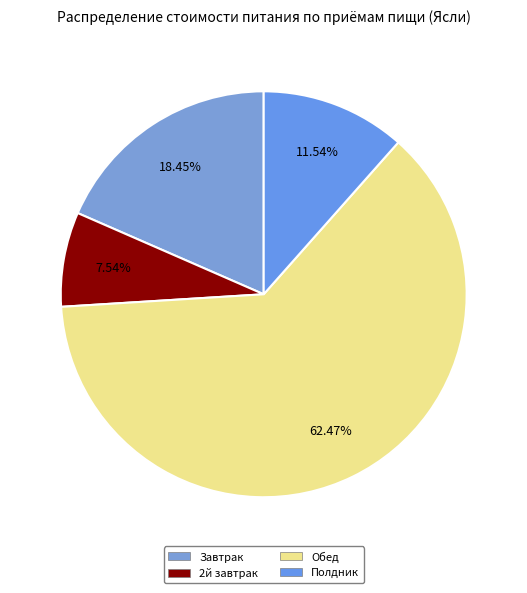

Which slice represents more than half of the pie?

Обед